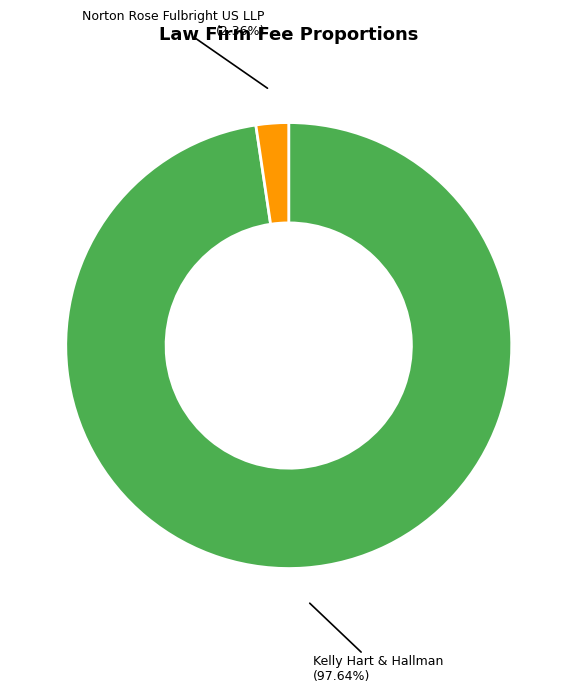

Is there a majority slice in this chart?

Yes